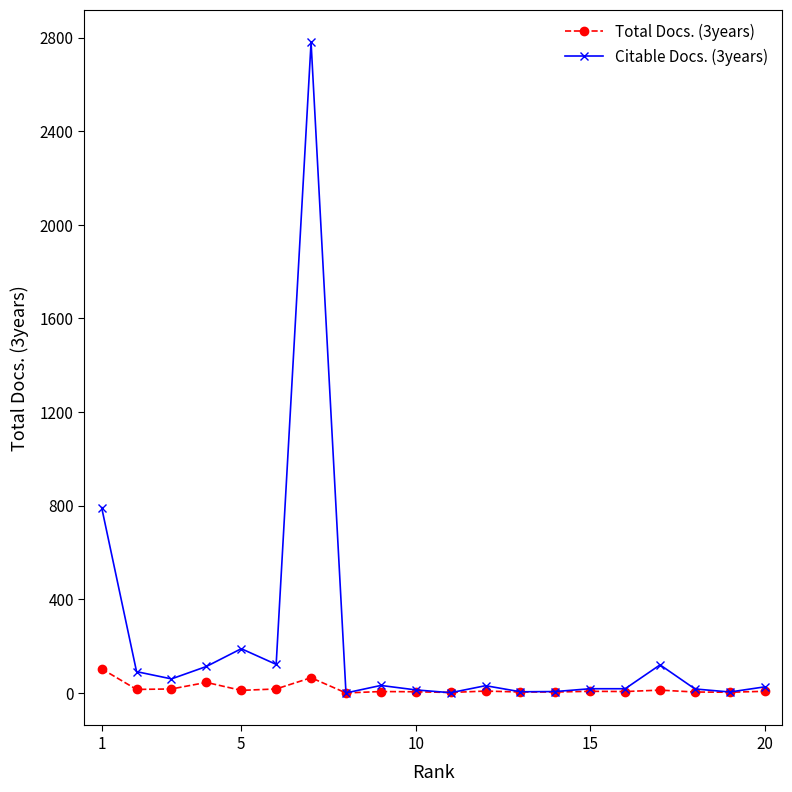

How many data points in Citable Docs. (3years) are less than 31?

10